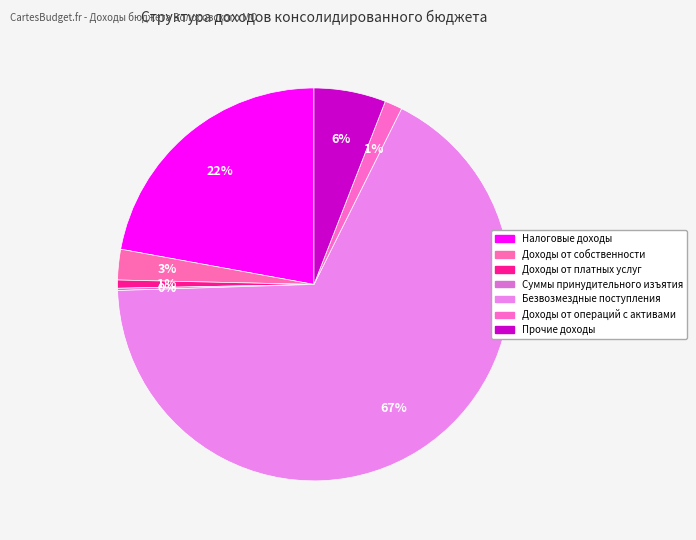

To the nearest percent, what is the average slice percentage?

14%